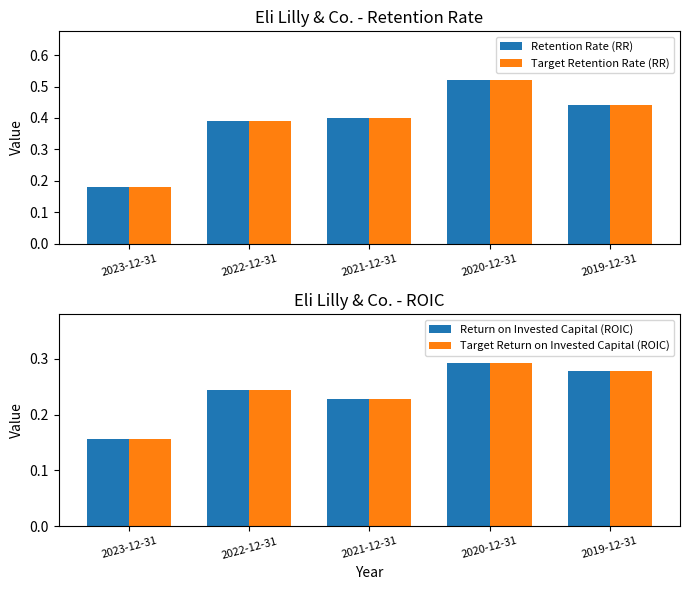

At which category is the sum across all series the highest?

2020-12-31